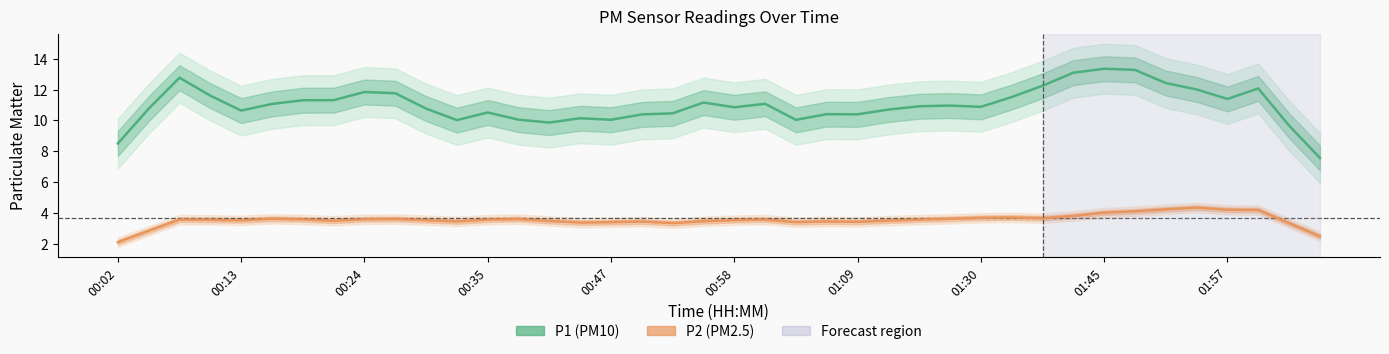

The value of P2 at 31 is 2.4. True or false?

False